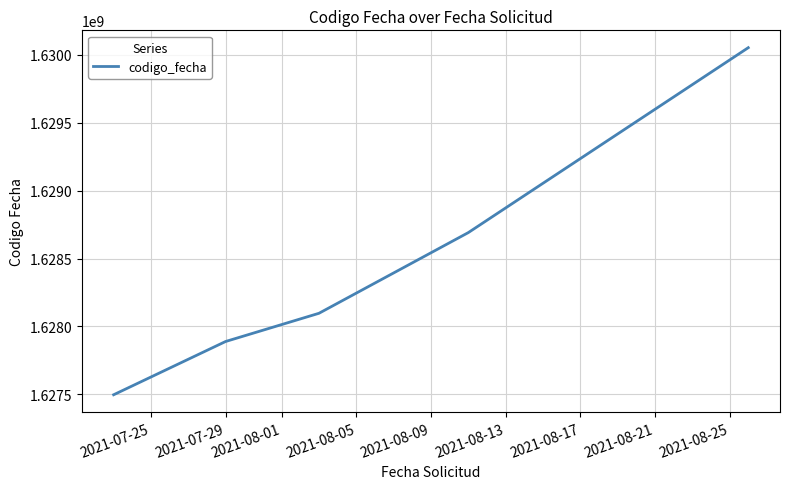

What is the sum of all values?

8142225840